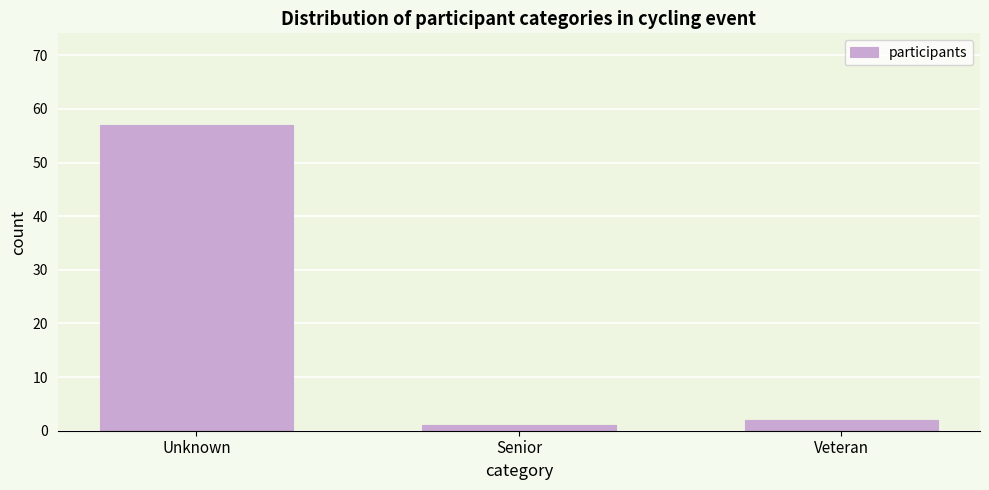

Reading left to right, transcribe all the data shown in this chart.

57	1	2